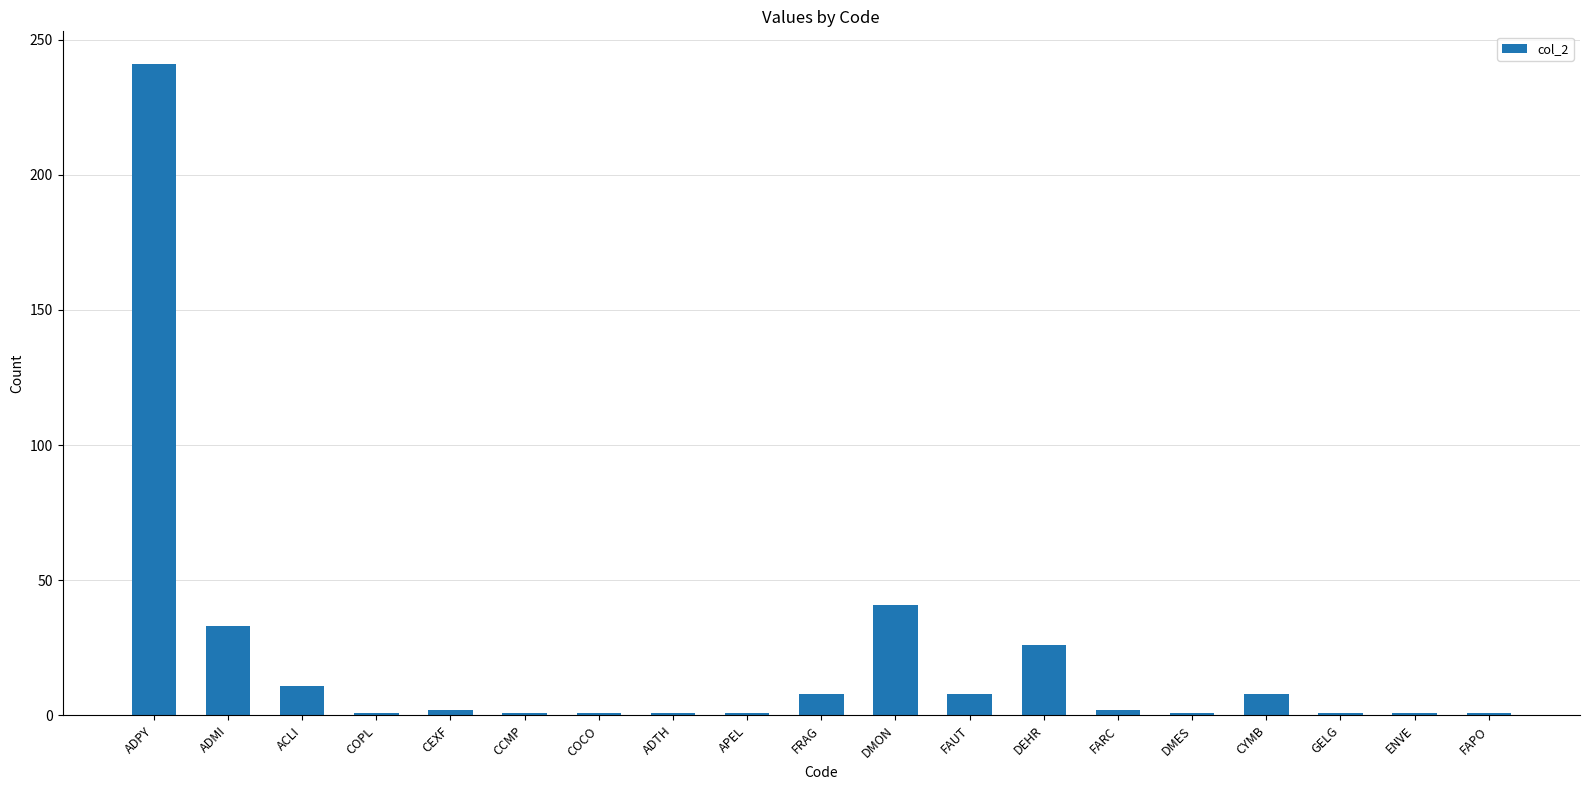

What position from the left is GELG?

17